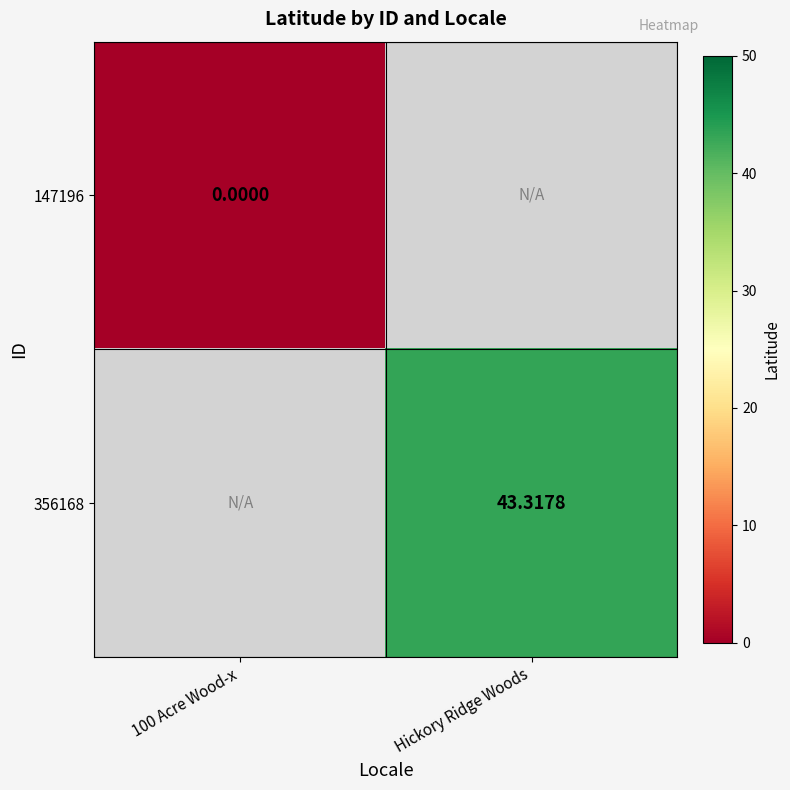

Which has a higher value, 100 Acre Wood-x or Hickory Ridge Woods?

Hickory Ridge Woods